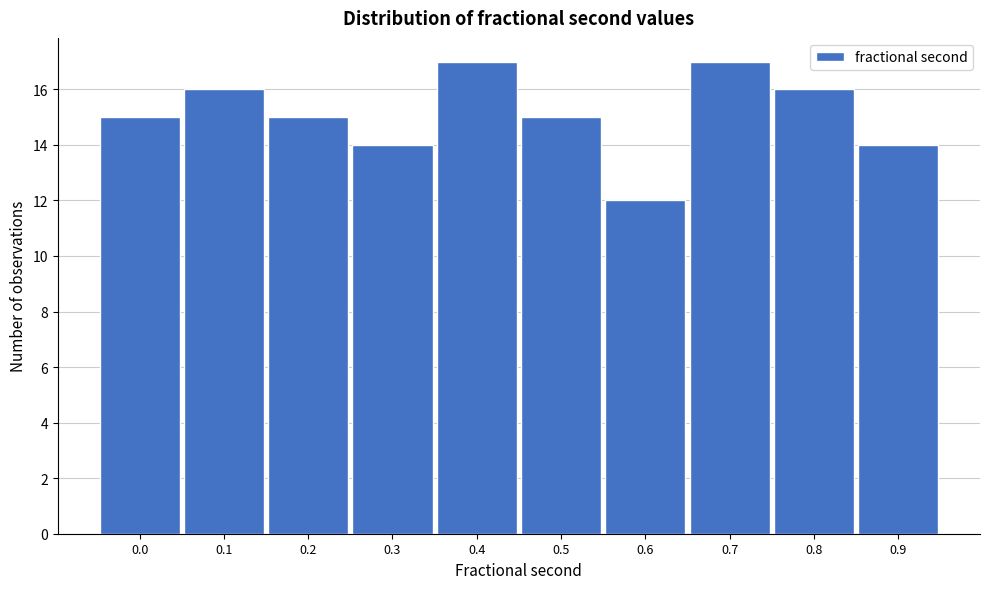

Reading right to left, what are all the values shown in this chart?

0.9=14	0.8=16	0.7=17	0.6=12	0.5=15	0.4=17	0.3=14	0.2=15	0.1=16	0.0=15